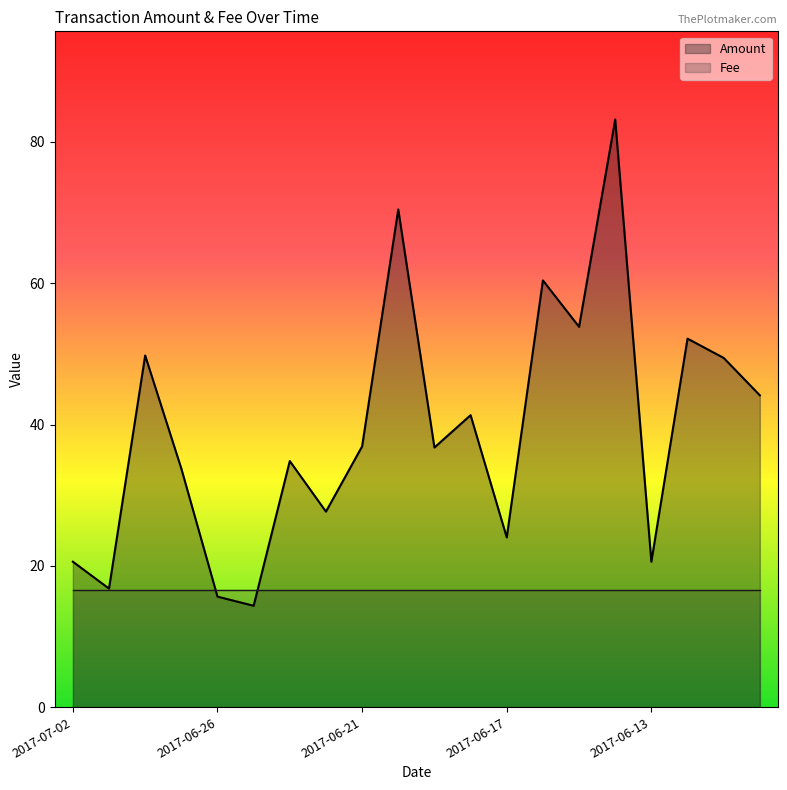

What is the ratio of the value at 2017-06-26 to the value at 2017-06-24?

0.4